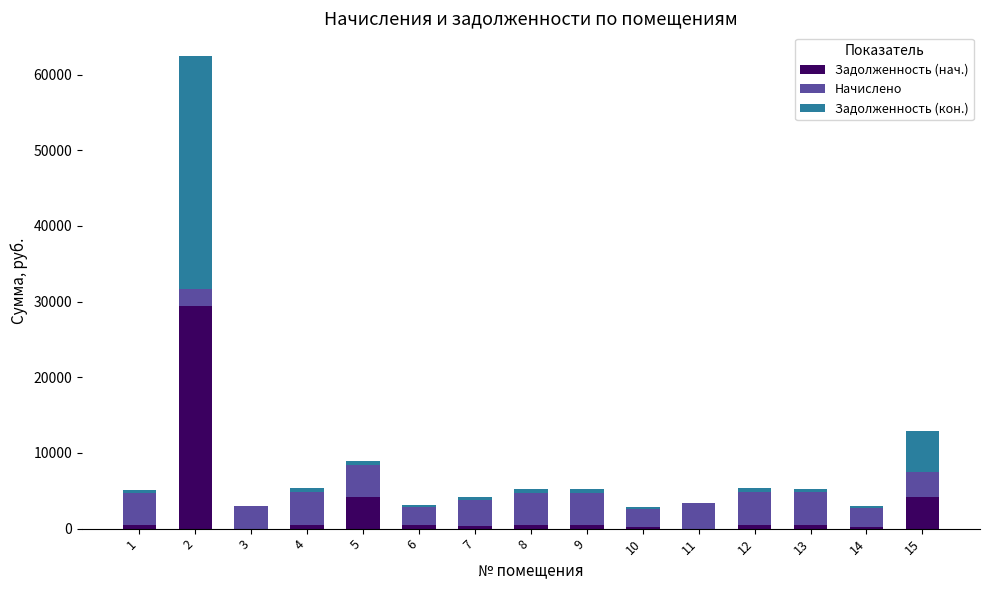

What is the sum of all Задолженность (нач.) values?

41969.9